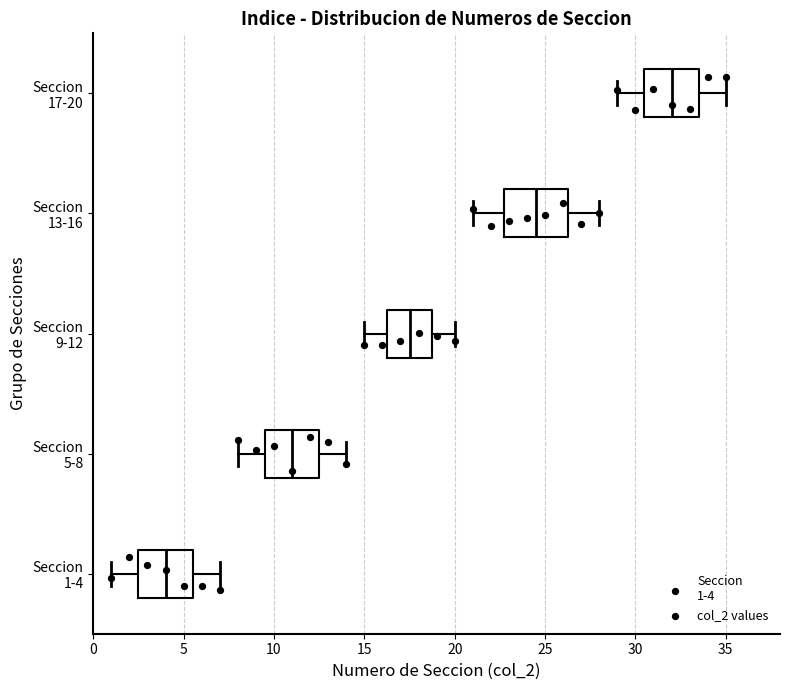

Reading bottom to top, read every box against the x-axis: the position of its median line, the range the box covers, and the ends of its whiskers. The values are not printed on the chart, so give them approximately, as read against the axis.

Seccion 1-4: median 4.0, box 2.5 to 5.5, whiskers 1.0 to 7.0
Seccion 5-8: median 11.0, box 9.5 to 12.5, whiskers 8.0 to 14.0
Seccion 9-12: median 17.5, box 16.5 to 19.0, whiskers 15.0 to 20.0
Seccion 13-16: median 24.5, box 23.0 to 26.5, whiskers 21.0 to 28.0
Seccion 17-20: median 32.0, box 30.5 to 33.5, whiskers 29.0 to 35.0